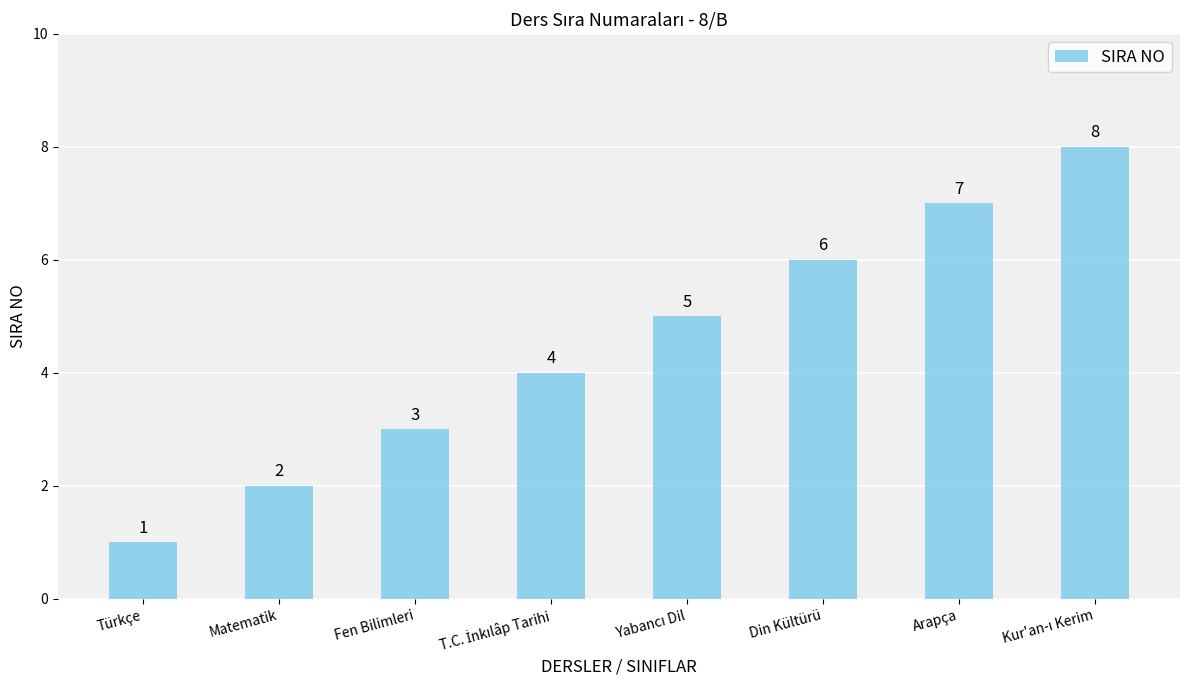

Is it true that the value at Din Kültürü is 3?

False